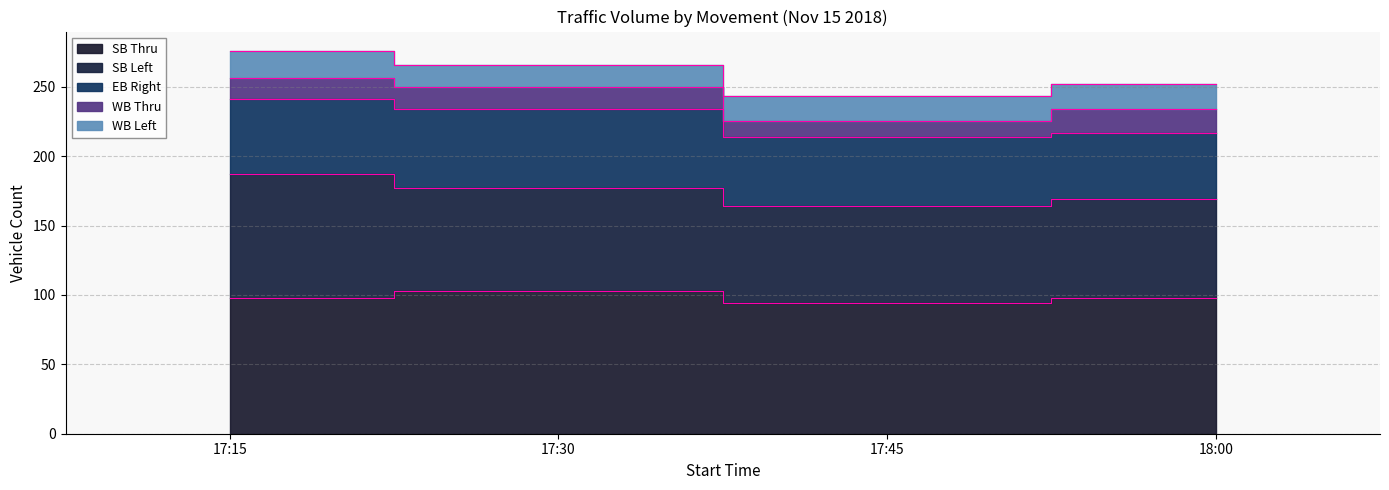

What is the sum of the EB Right values at 18:00 and 17:45?

98